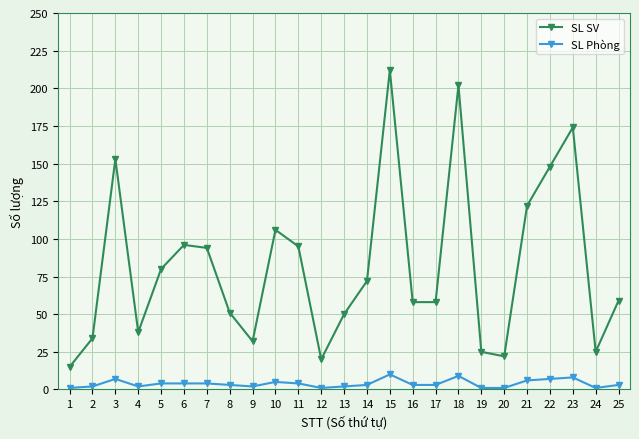

Reading left to right, what are all the values shown in this chart?

SL SV: 15	34	153	38	80	96	94	51	32	106	95	20	50	72	212	58	58	202	25	22	122	148	174	25	59
SL Phòng: 1	2	7	2	4	4	4	3	2	5	4	1	2	3	10	3	3	9	1	1	6	7	8	1	3